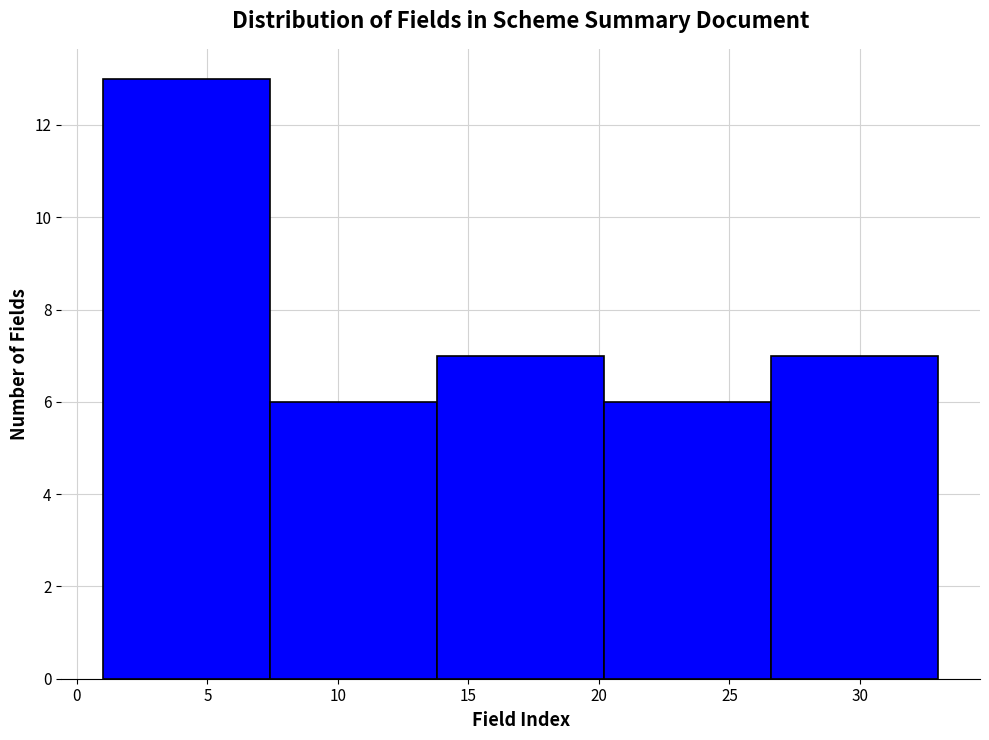

How tall is the bar that spans 7.4 to 13.8 on the x-axis? Neither the bar edges nor the heights are printed on the chart, so give them approximately, as read against the axes.

6